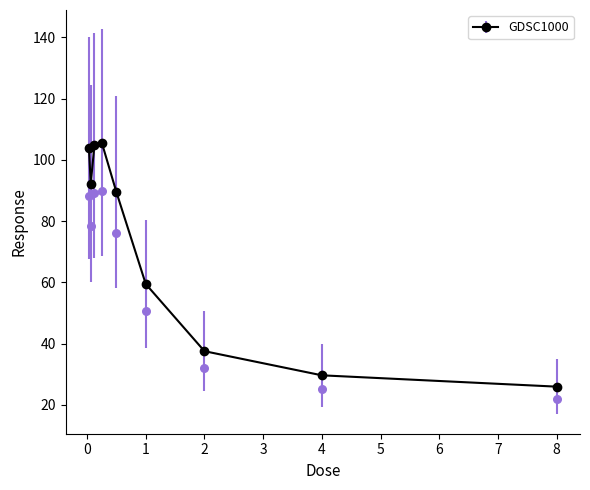

What is the change in value from 0.03125 to 0.125?

+0.9